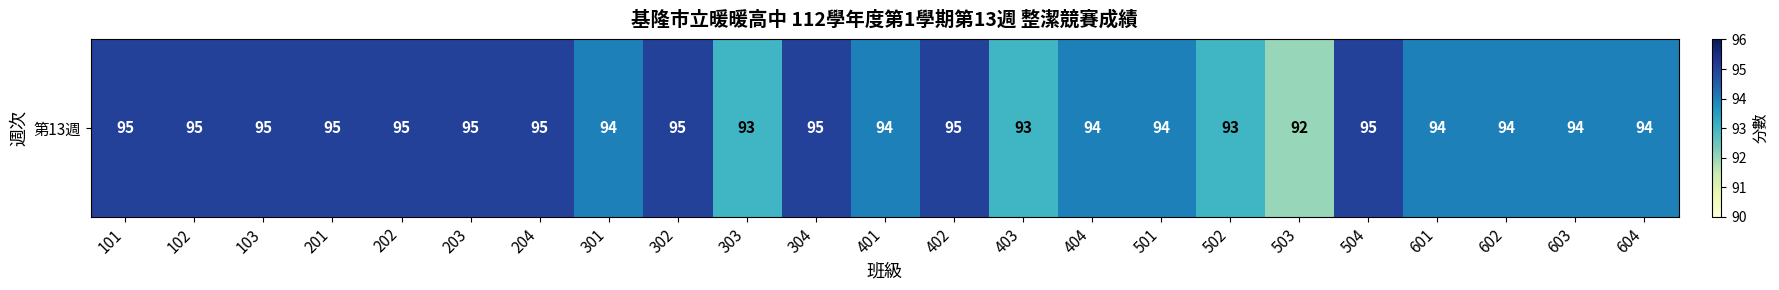

At which category does the chart reach its minimum across all series?

503